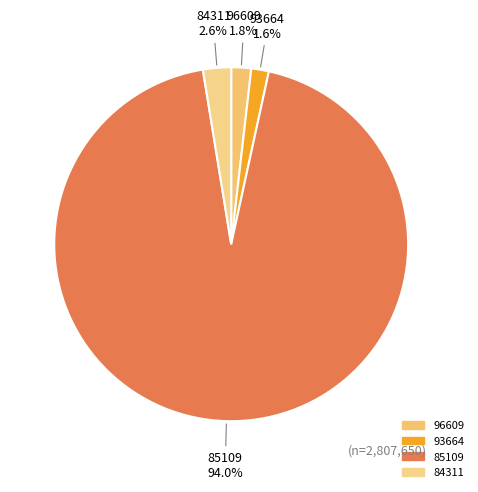

How many segments does this pie chart have?

4